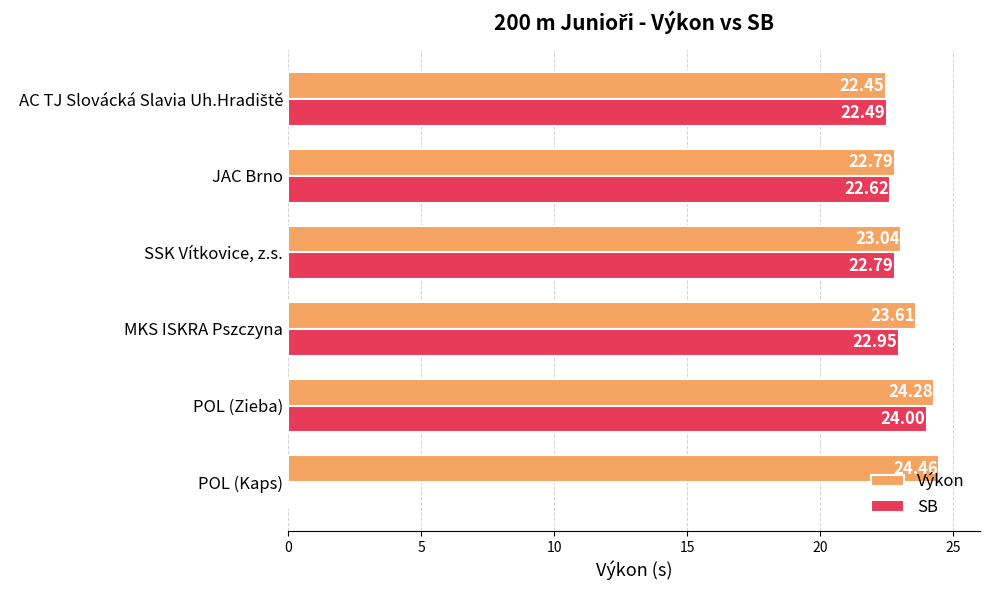

At which label is Výkon closest to 23?

SSK Vítkovice, z.s.